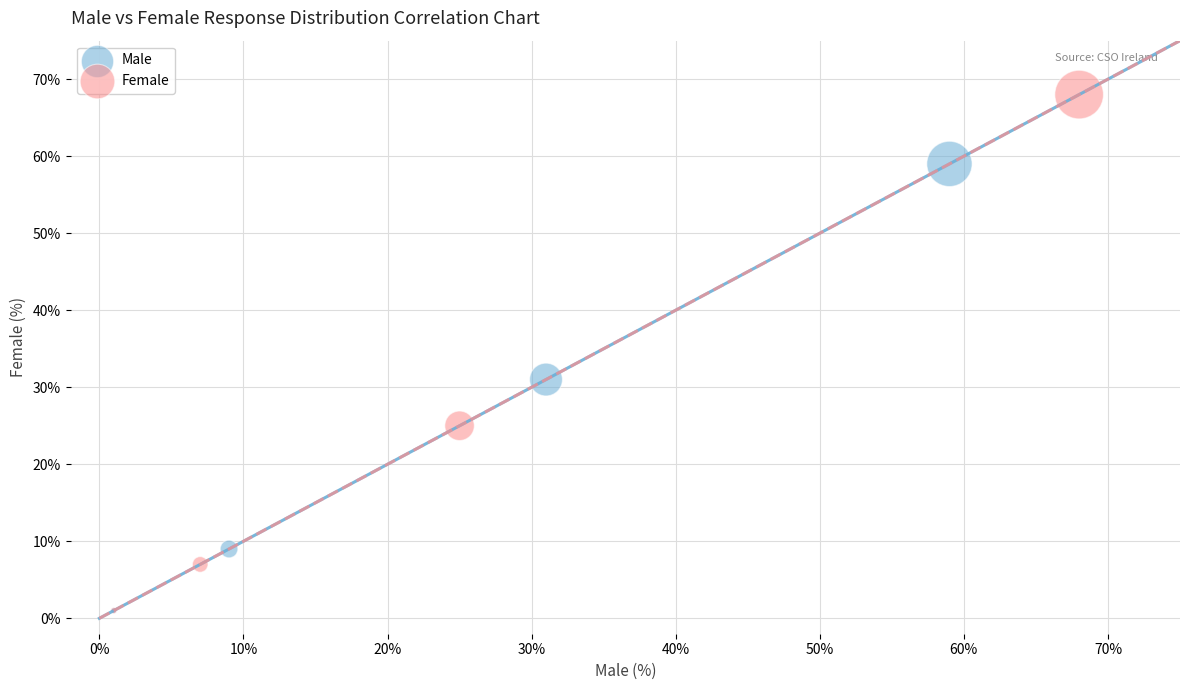

Which series contains the highest Y value?

Female